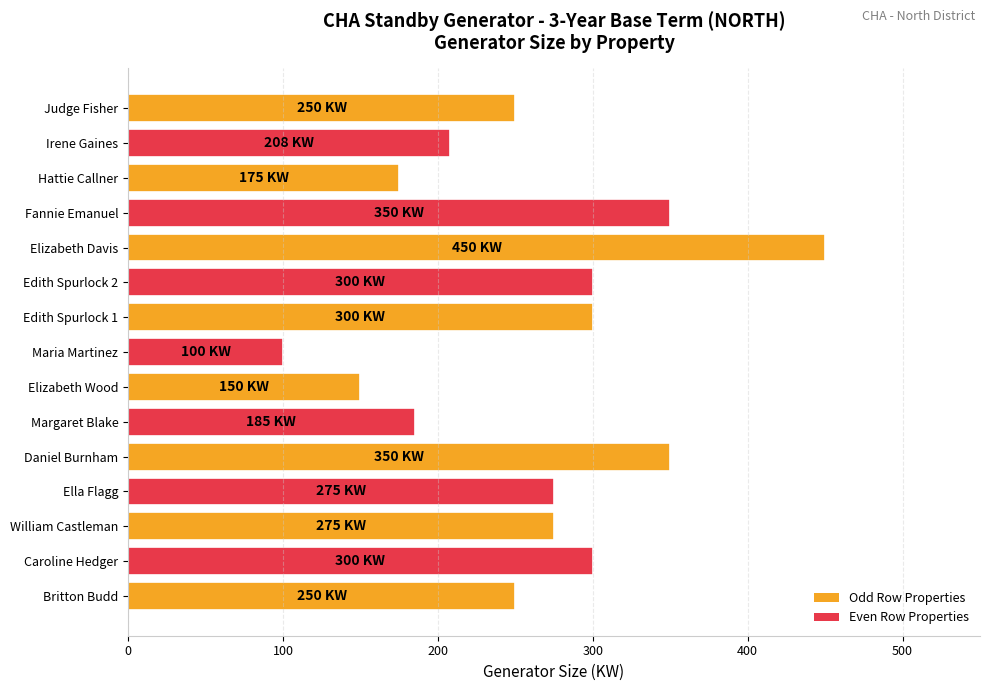

The value at Margaret Blake is 112. True or false?

False